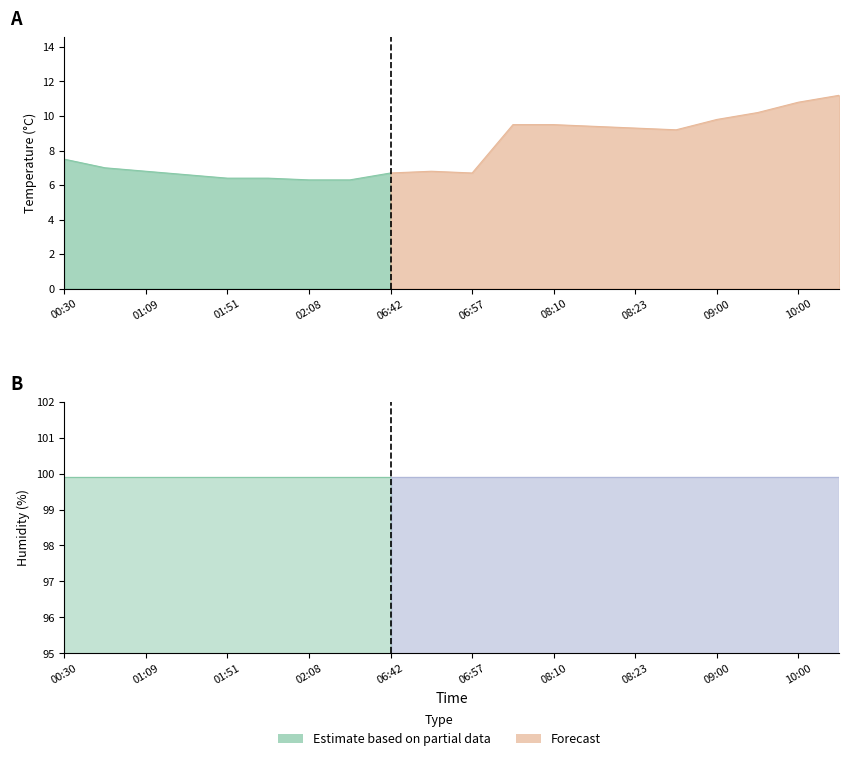

True or false: temperature and humidity cross at least once.

False